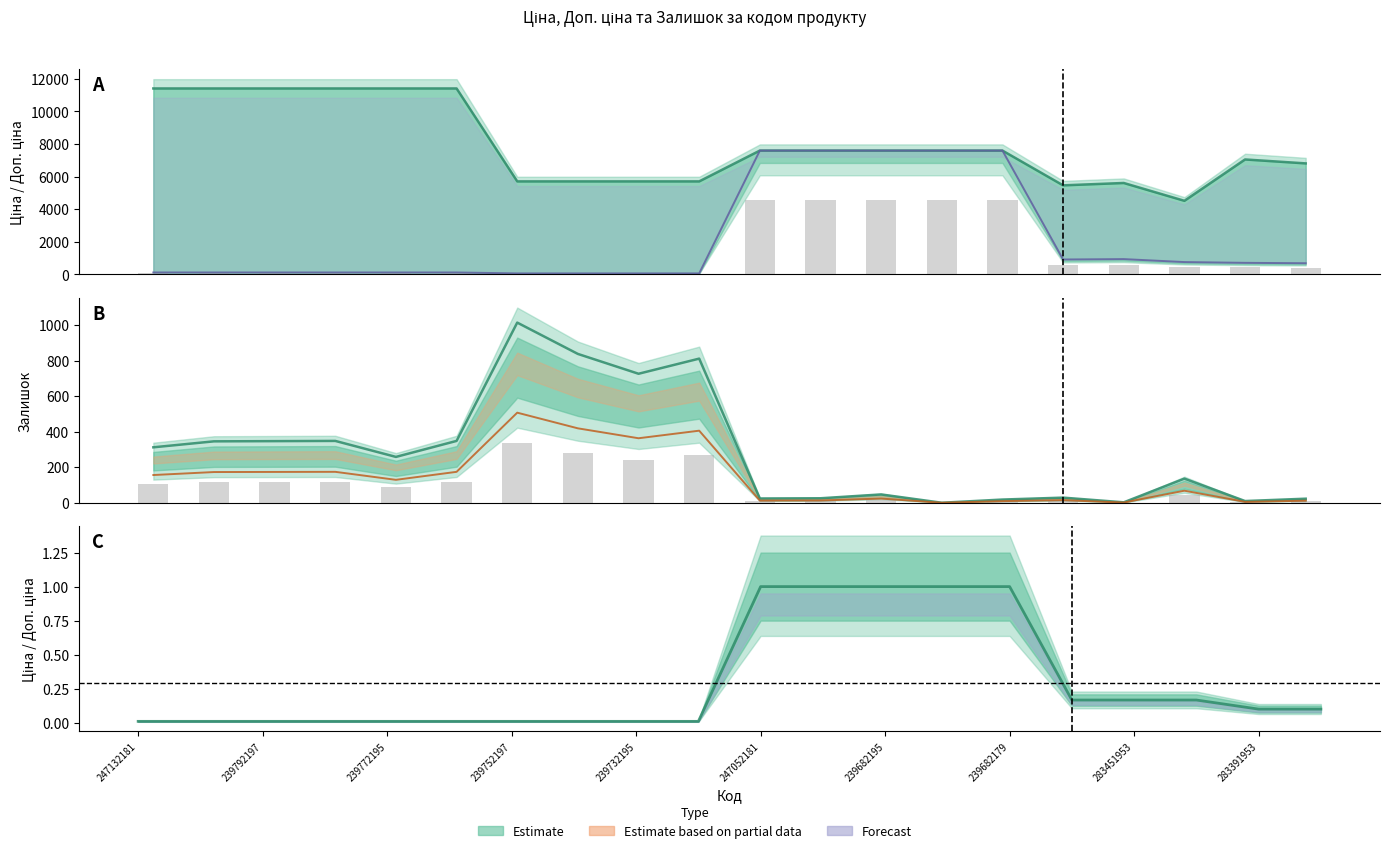

Reading left to right, list all the values displayed in this chart.

Ціна: 68.5	68.5	68.5	68.5	68.5	68.5	34.2	34.2	34.2	34.2	4557.9	4557.9	4557.9	4557.9	4557.9	546.2	560.7	451.3	423.1	408.6
Доп. ціна: 11410.0	11410.0	11410.0	11410.0	11410.0	11410.0	5705.0	5705.0	5705.0	5705.0	7596.5	7596.5	7596.5	7596.5	7596.5	5462.3	5607.2	4513.3	7051.3	6809.8
Залишок: 312.0	345.6	346.8	348.0	258.0	348.0	1014.0	837.6	726.0	811.2	24.0	25.2	46.8	0.0	18.0	28.8	2.4	135.6	9.6	22.8